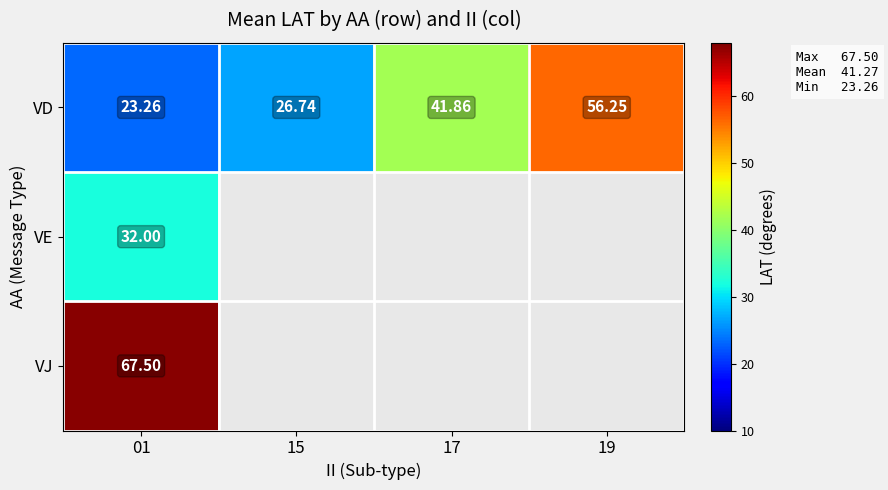

Where is VJ nearest to the value 67?

01